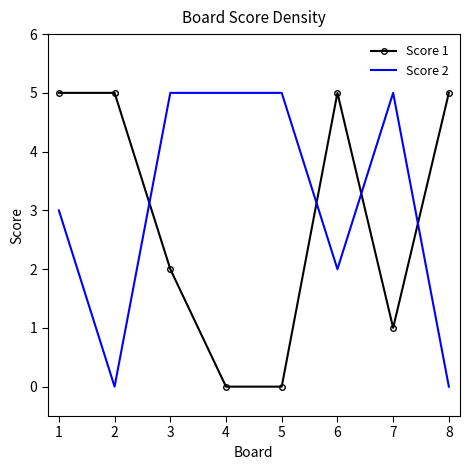

What is the greatest value displayed?

5